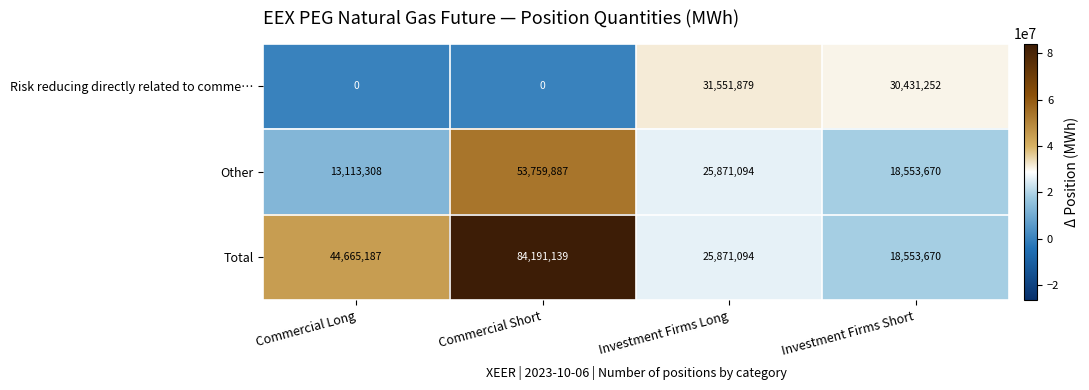

Which series has the largest total across all categories?

Total